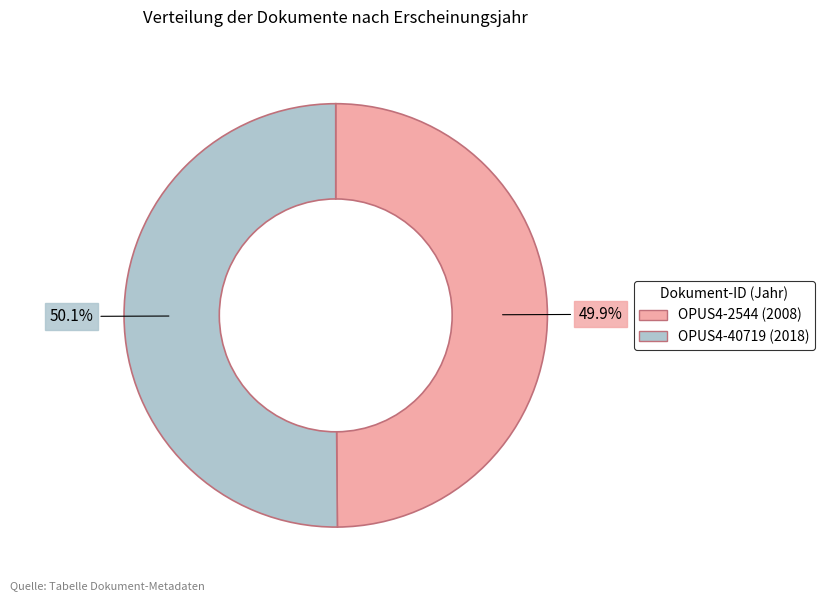

What percentage is the OPUS4-40719 slice, to the nearest percent?

50%